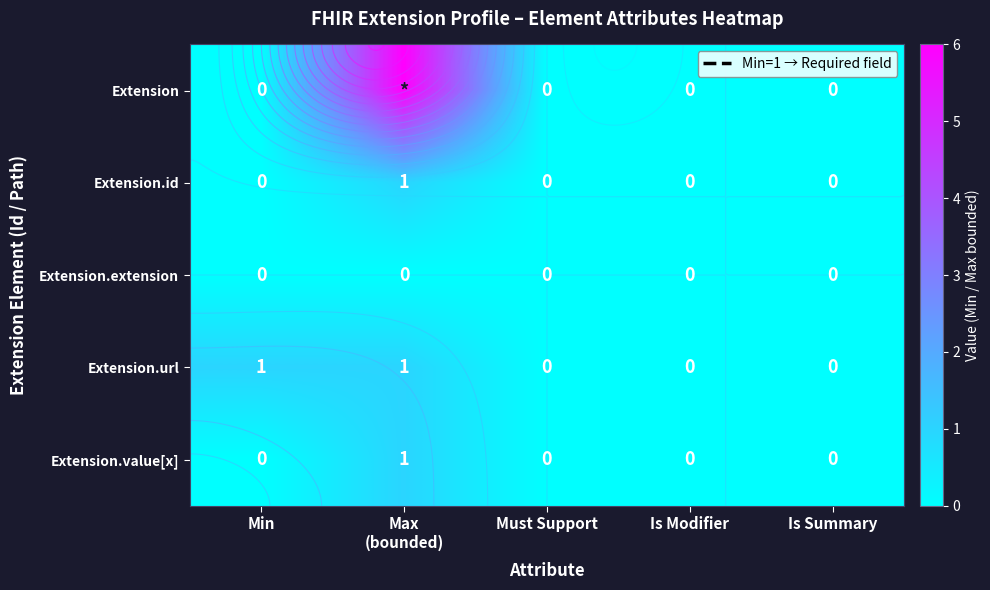

List the labels in order of Extension.extension value, largest first.

Min, Max (bounded), Must Support, Is Modifier, Is Summary